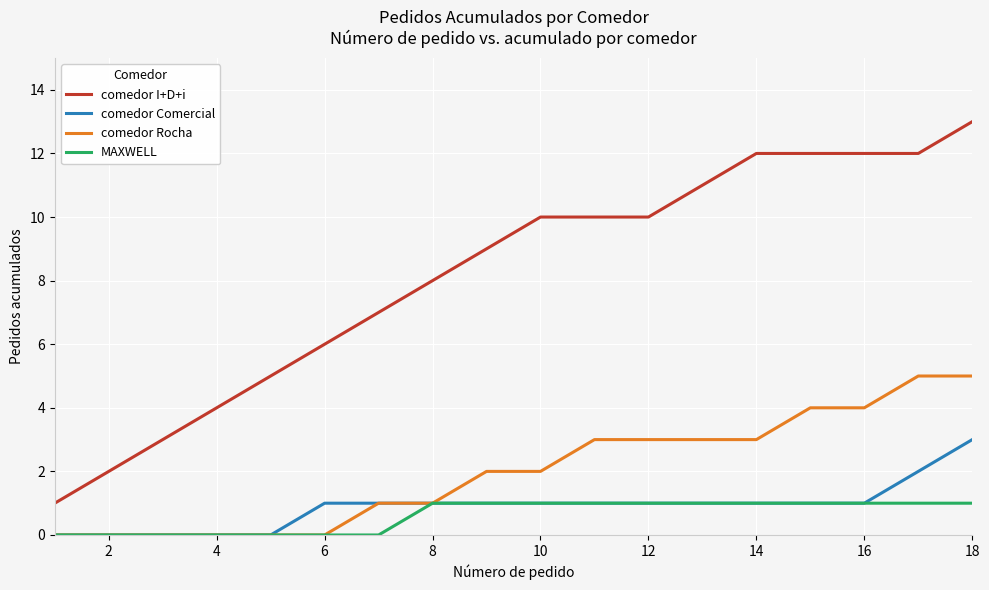

List the series in order of their peak value, lowest first.

MAXWELL, comedor Comercial, comedor Rocha, comedor I+D+i